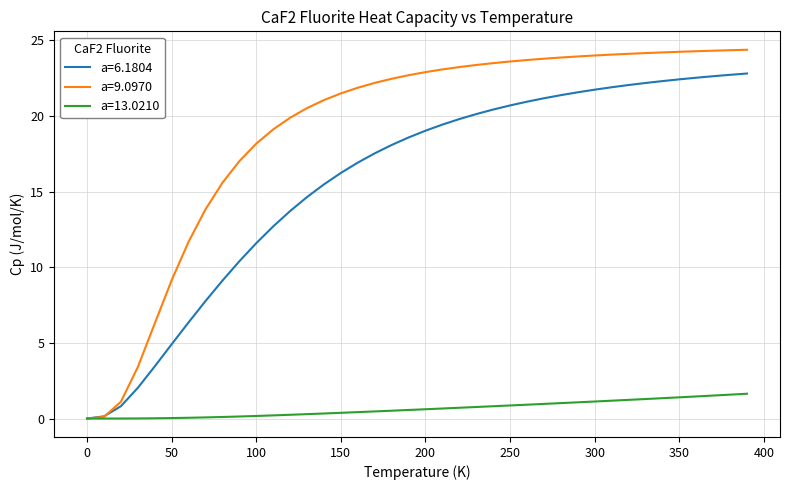

Rank the series by their maximum value, from lowest to highest.

a=13.0210, a=6.1804, a=9.0970